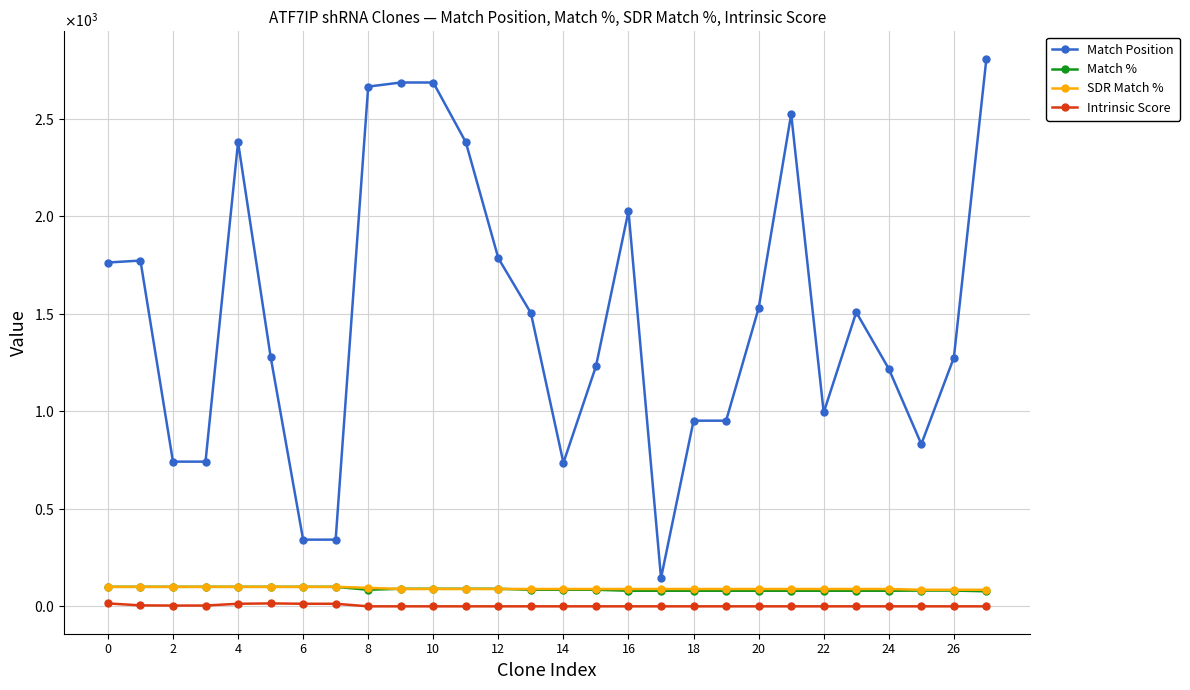

At how many categories does at least one series exceed 2774?

1